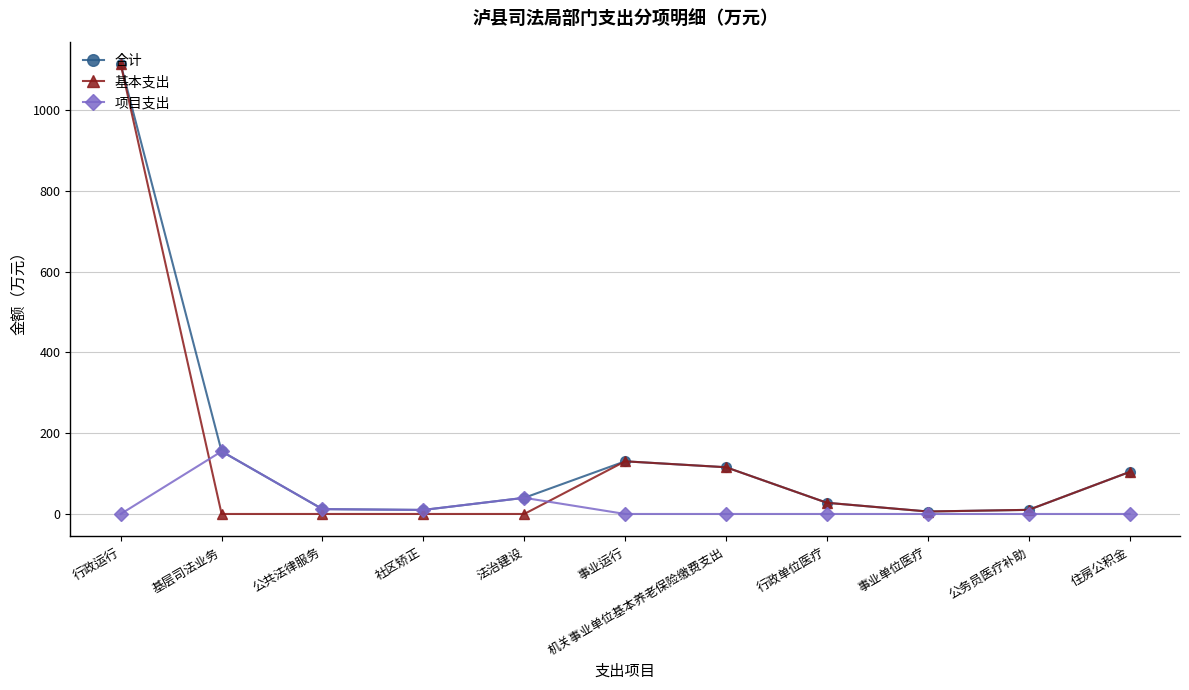

How many values in the 合计 series are below 40?

5